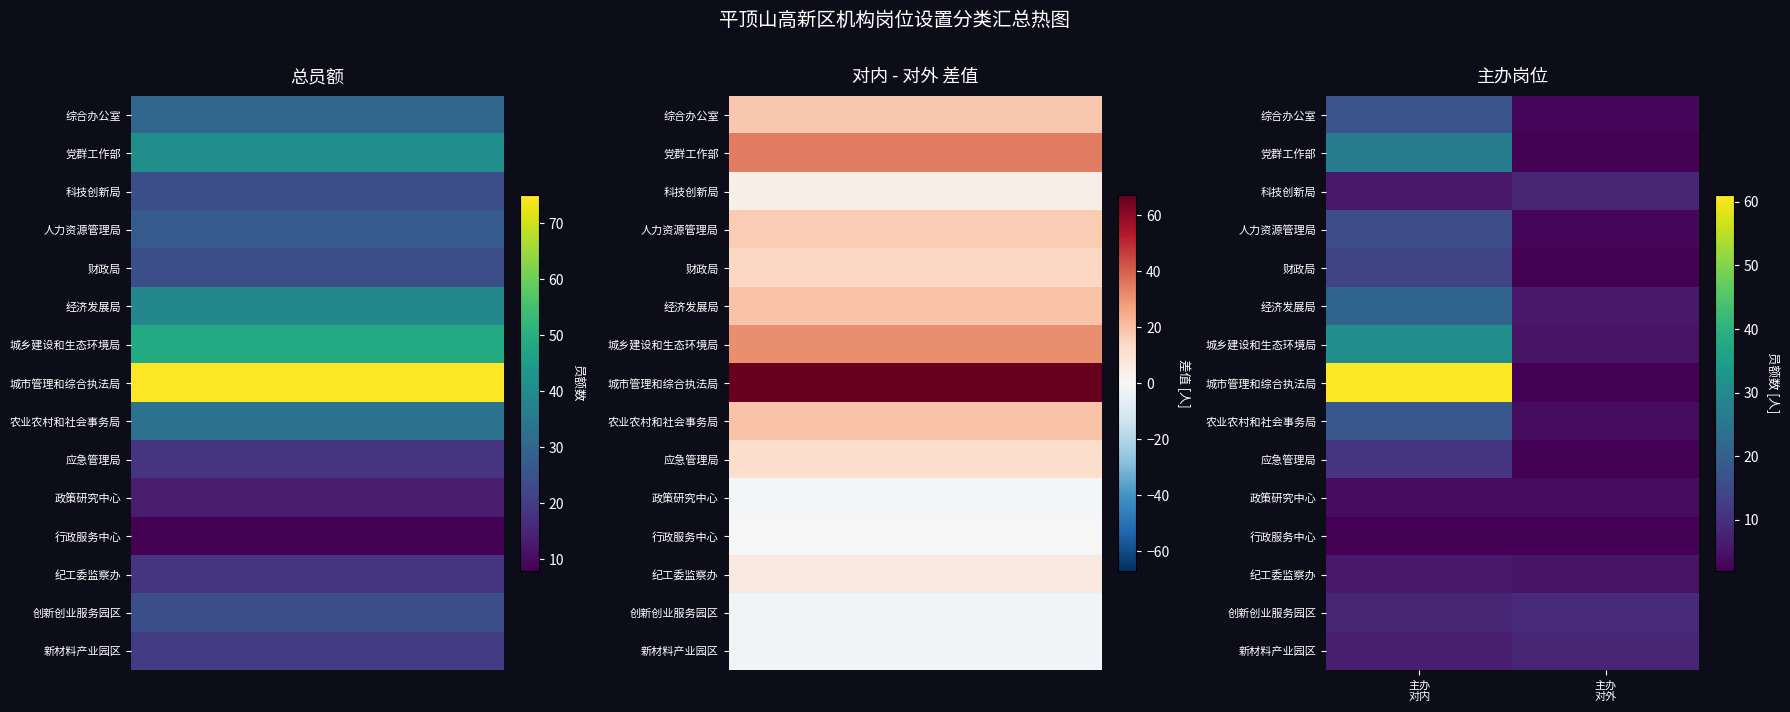

What is the maximum value shown in the chart?

61